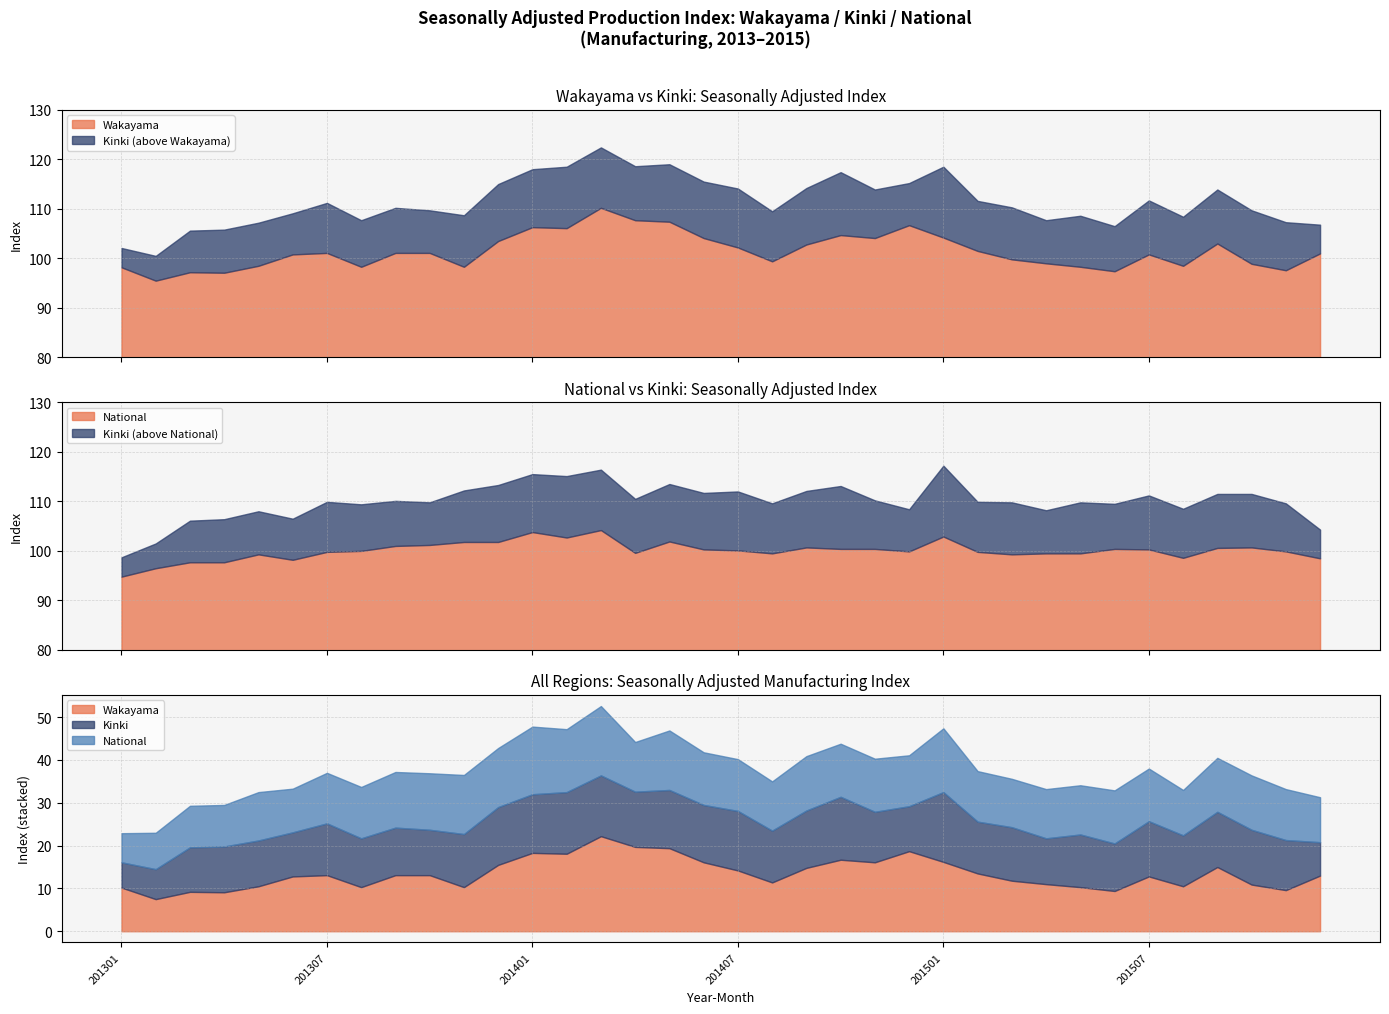

The Wakayama series shows 174.5 at 201412. True or false?

False